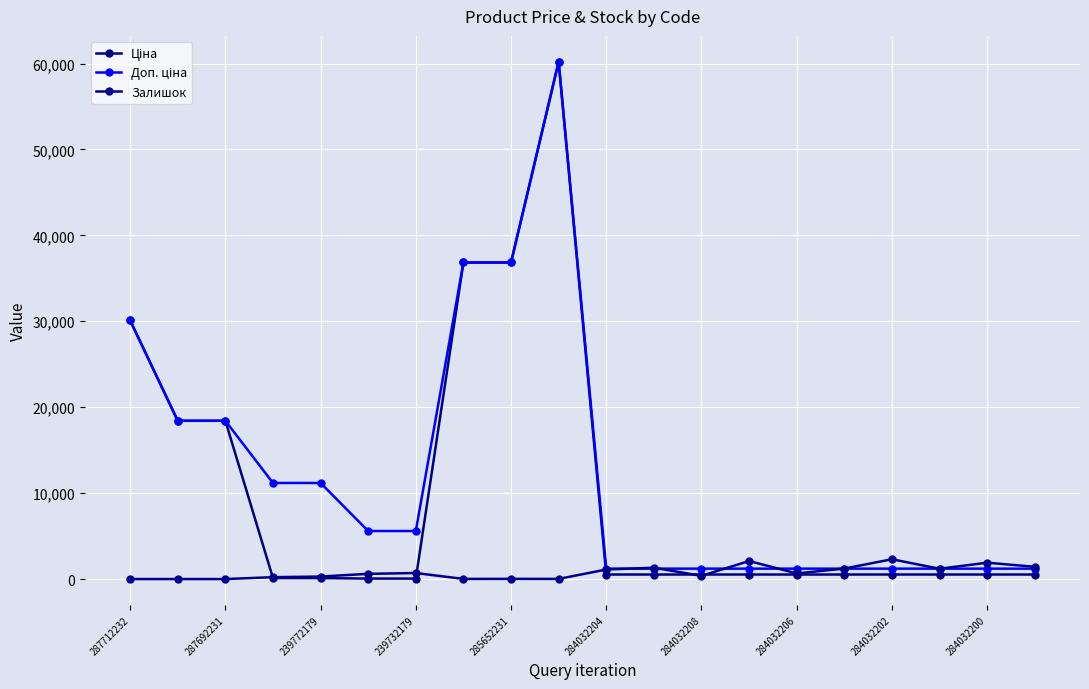

How many times do Доп. ціна and Залишок cross each other?

7